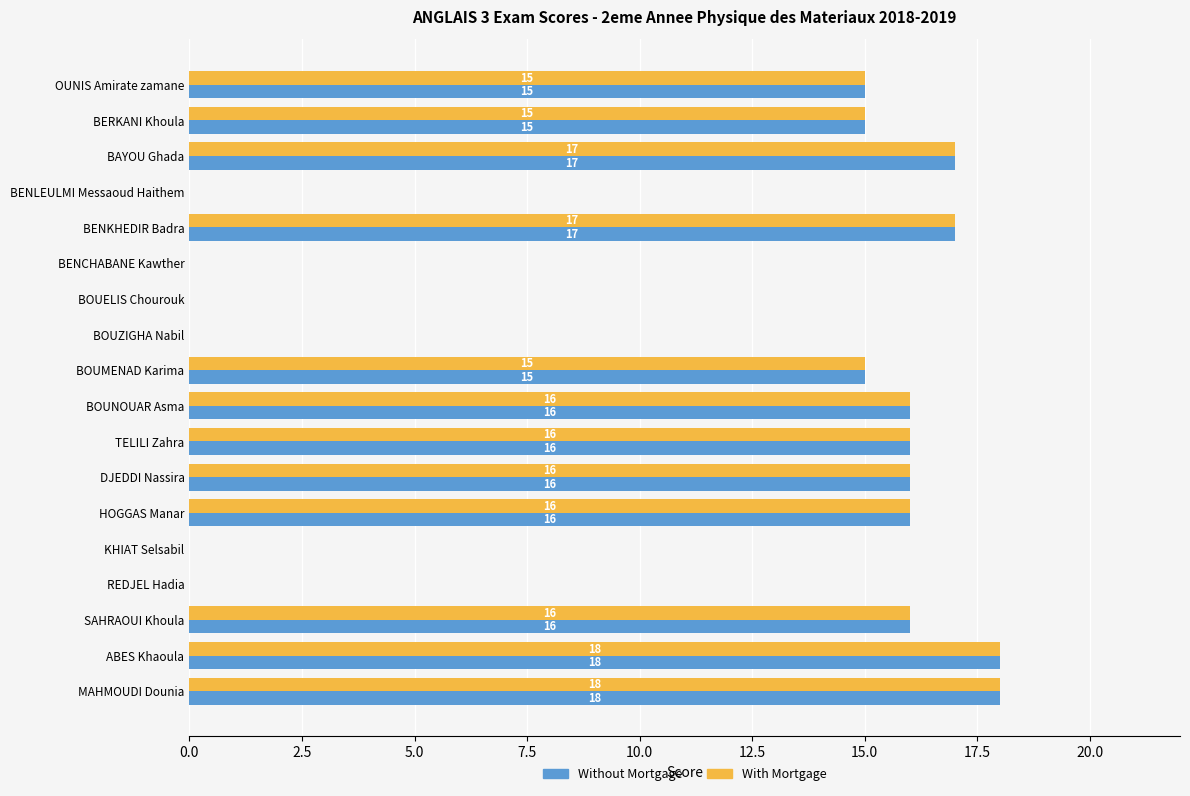

What is the sum of all With Mortgage values?

195